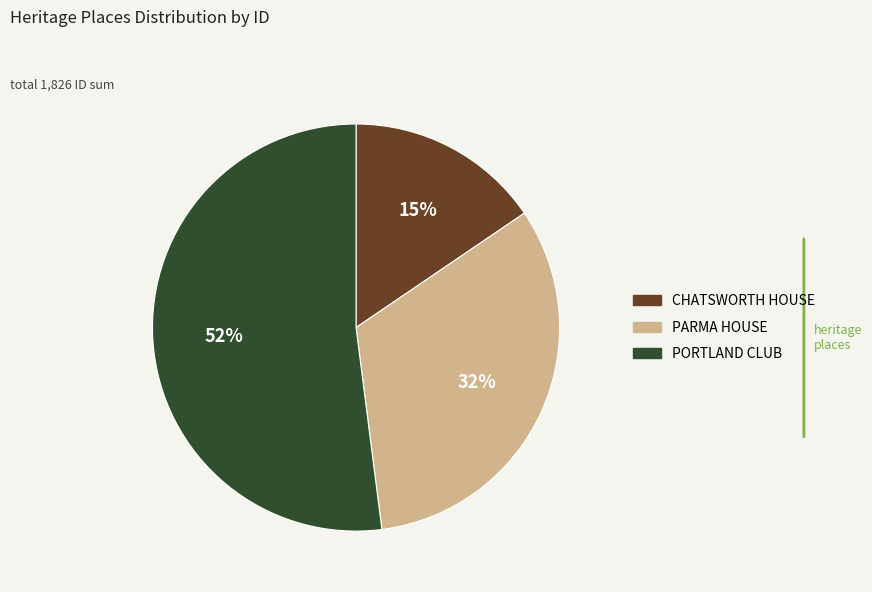

To the nearest percent, what is the combined percentage of PORTLAND CLUB and CHATSWORTH HOUSE?

68%